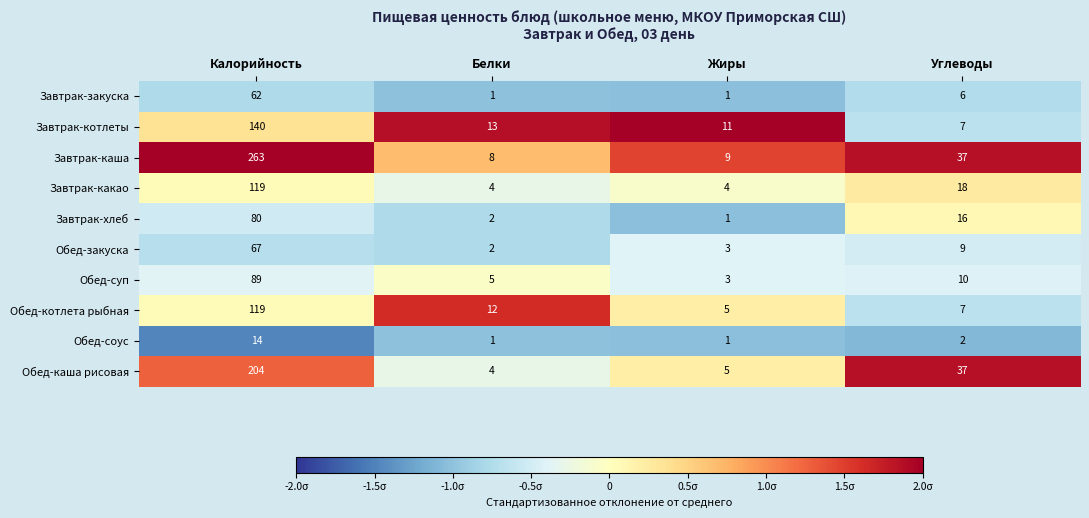

How many categories are shown in the chart?

4